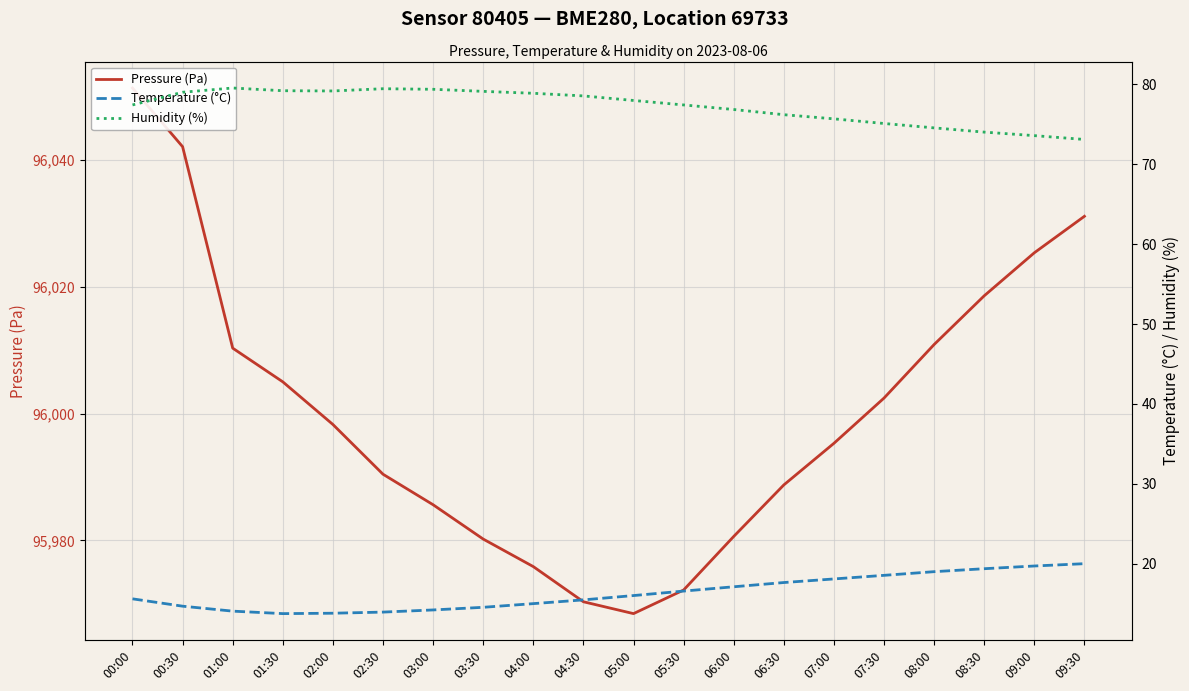

What is the average value of the Humidity (%) series?

77.2